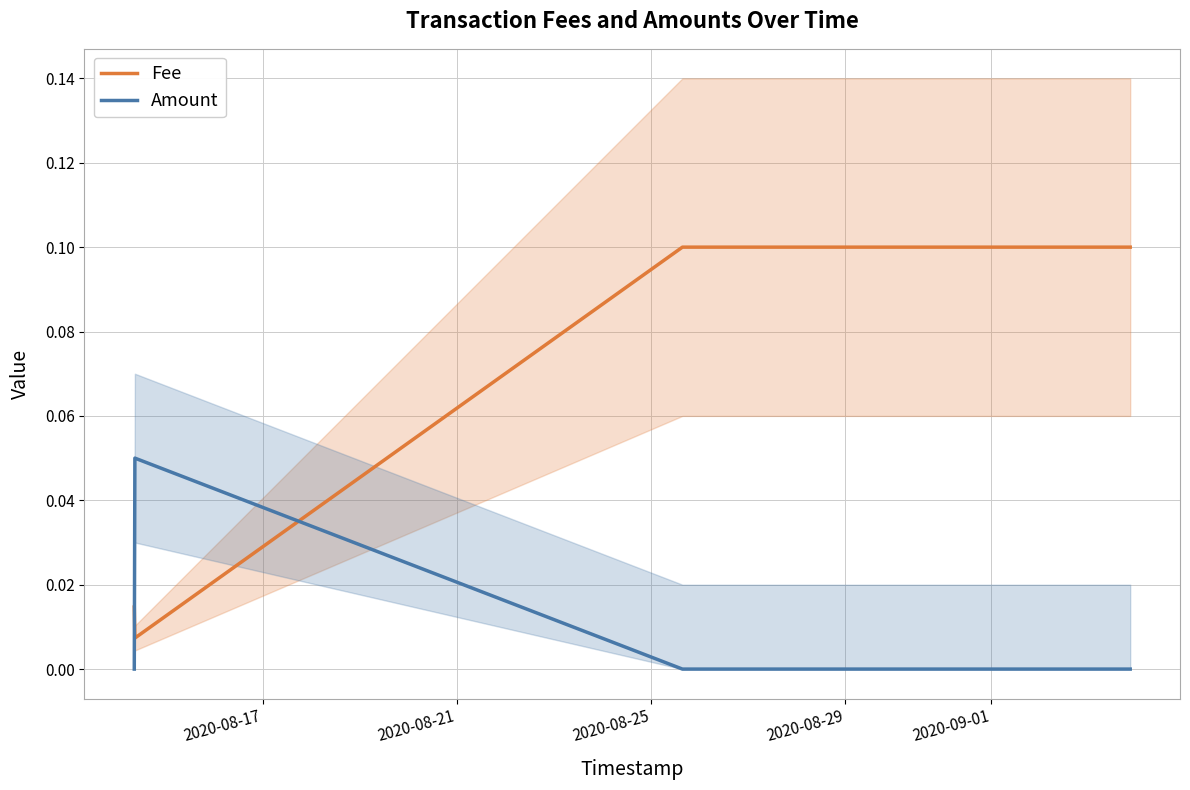

How many lines are shown in the chart?

2